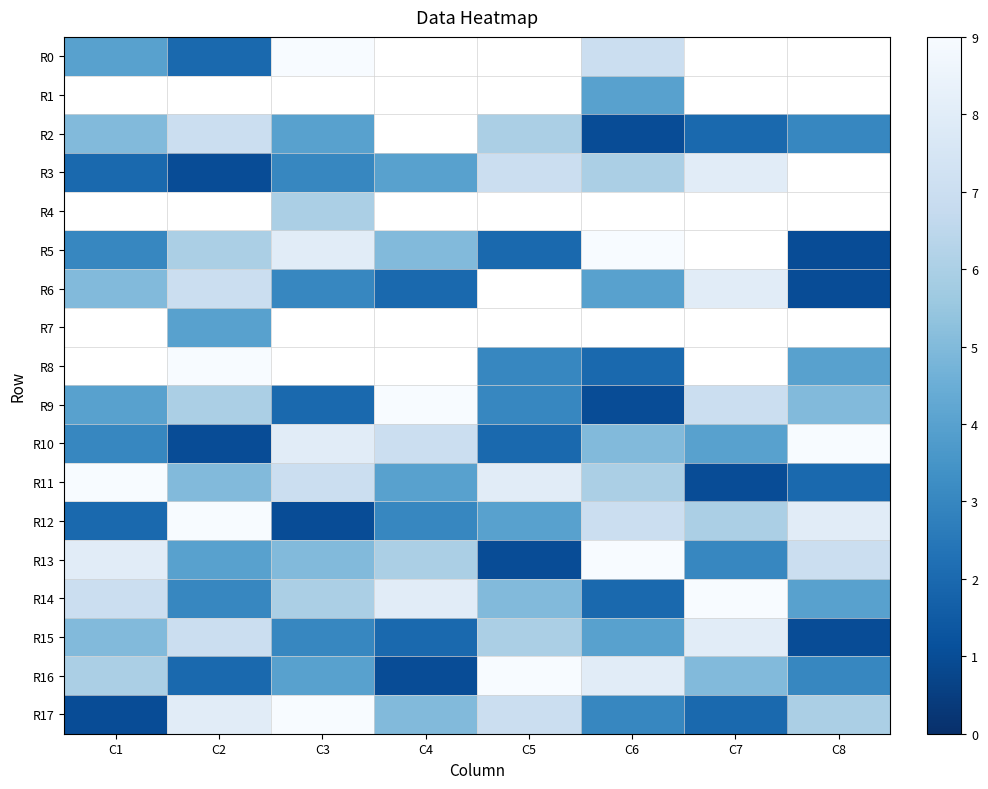

What is the sum of all R10 values?

39.0